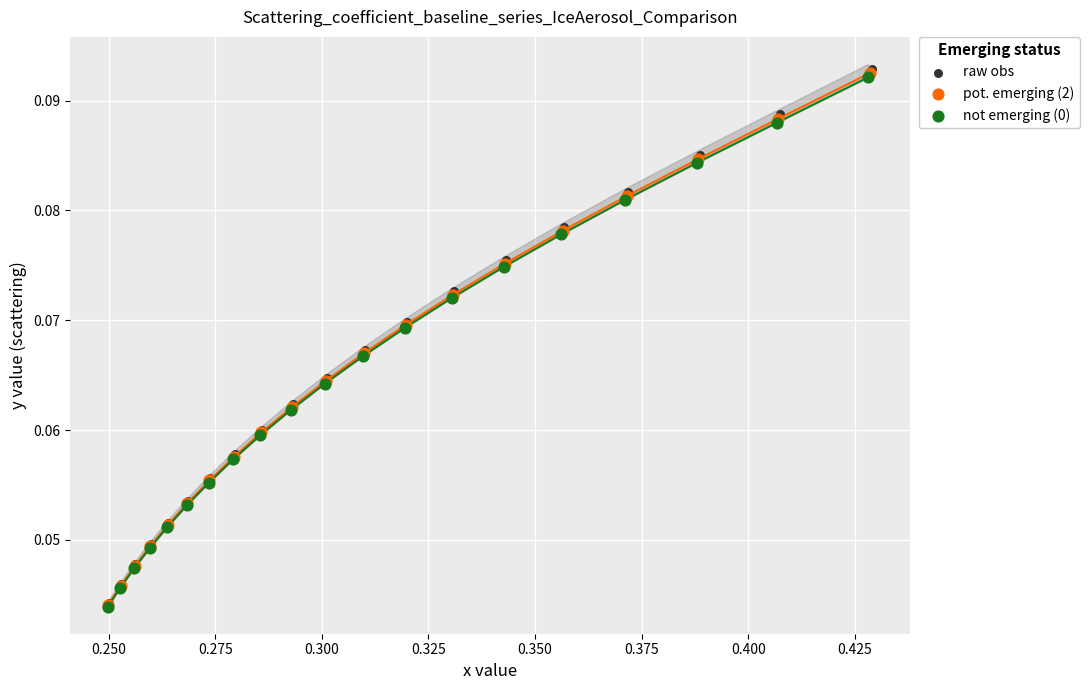

Which series has the largest Y range (max minus min)?

raw obs